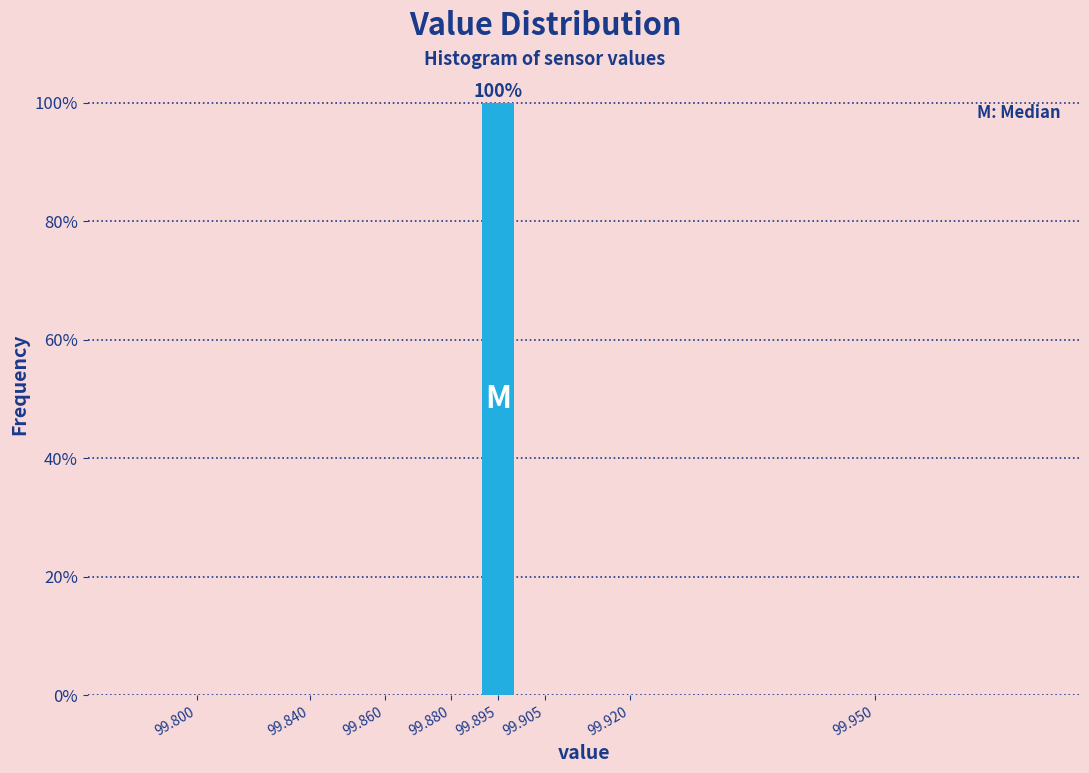

Reading right to left, list all the values displayed in this chart.

99.950=0	99.920=0	99.905=0	99.895=100	99.880=0	99.860=0	99.840=0	99.800=0